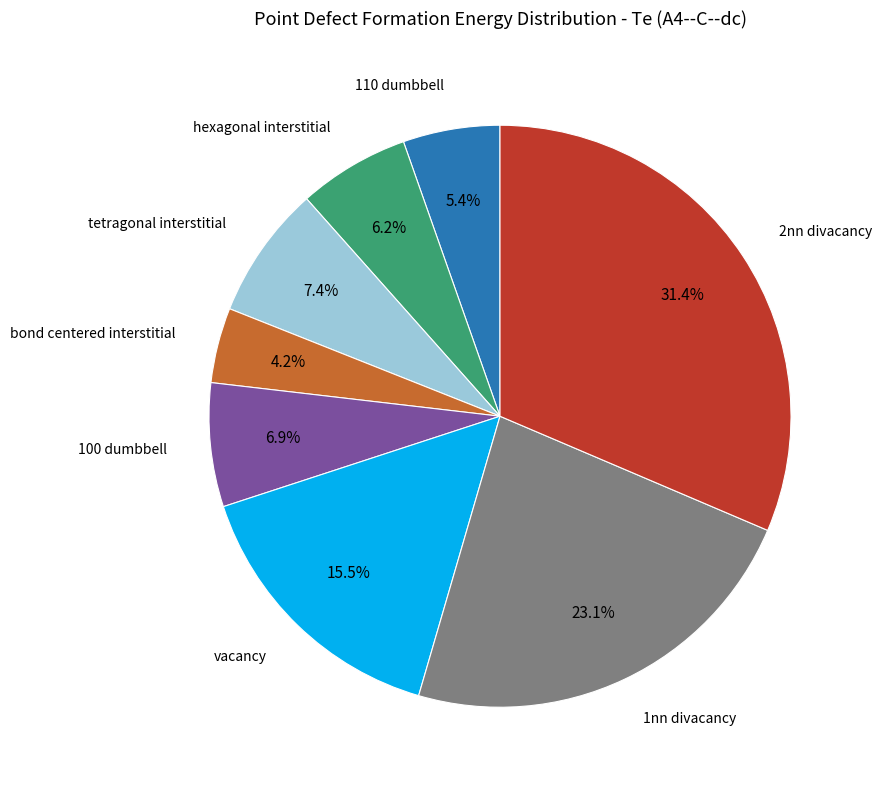

Is there a majority slice in this chart?

No